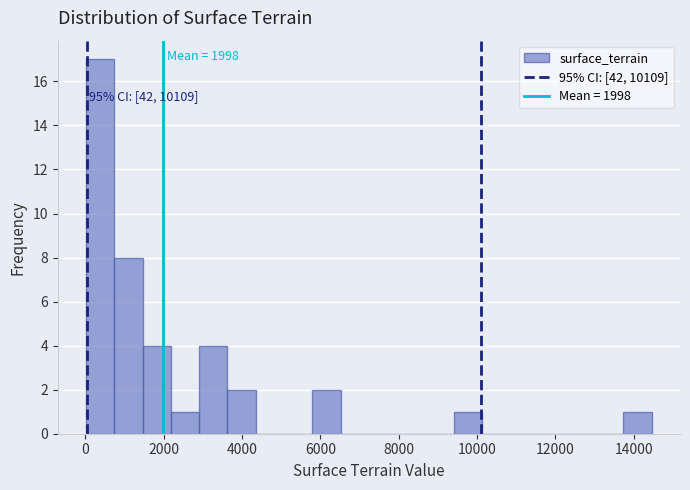

Read against the x-axis, roughly where is the centre of the tallest bar?

400